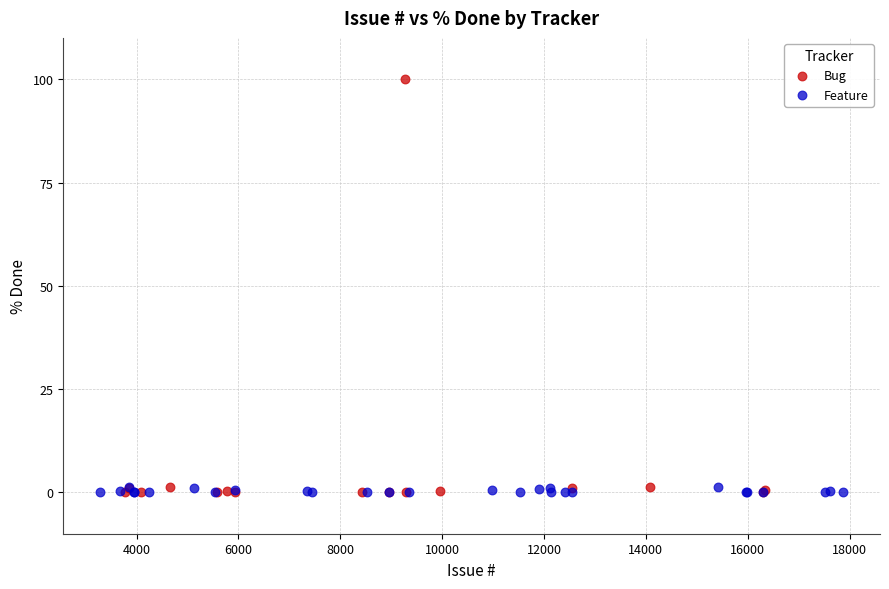

Which series reaches the maximum Y coordinate?

Bug